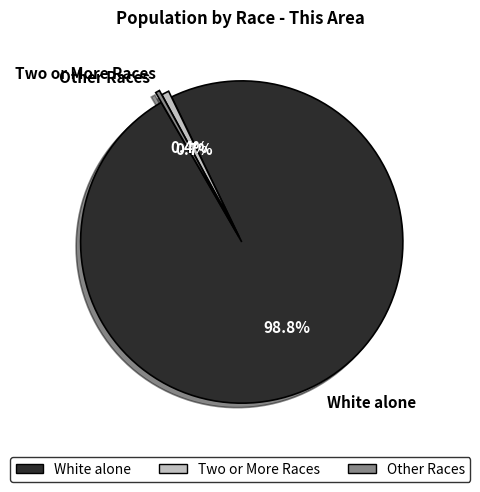

Is there any slice that represents more than half of the pie?

Yes